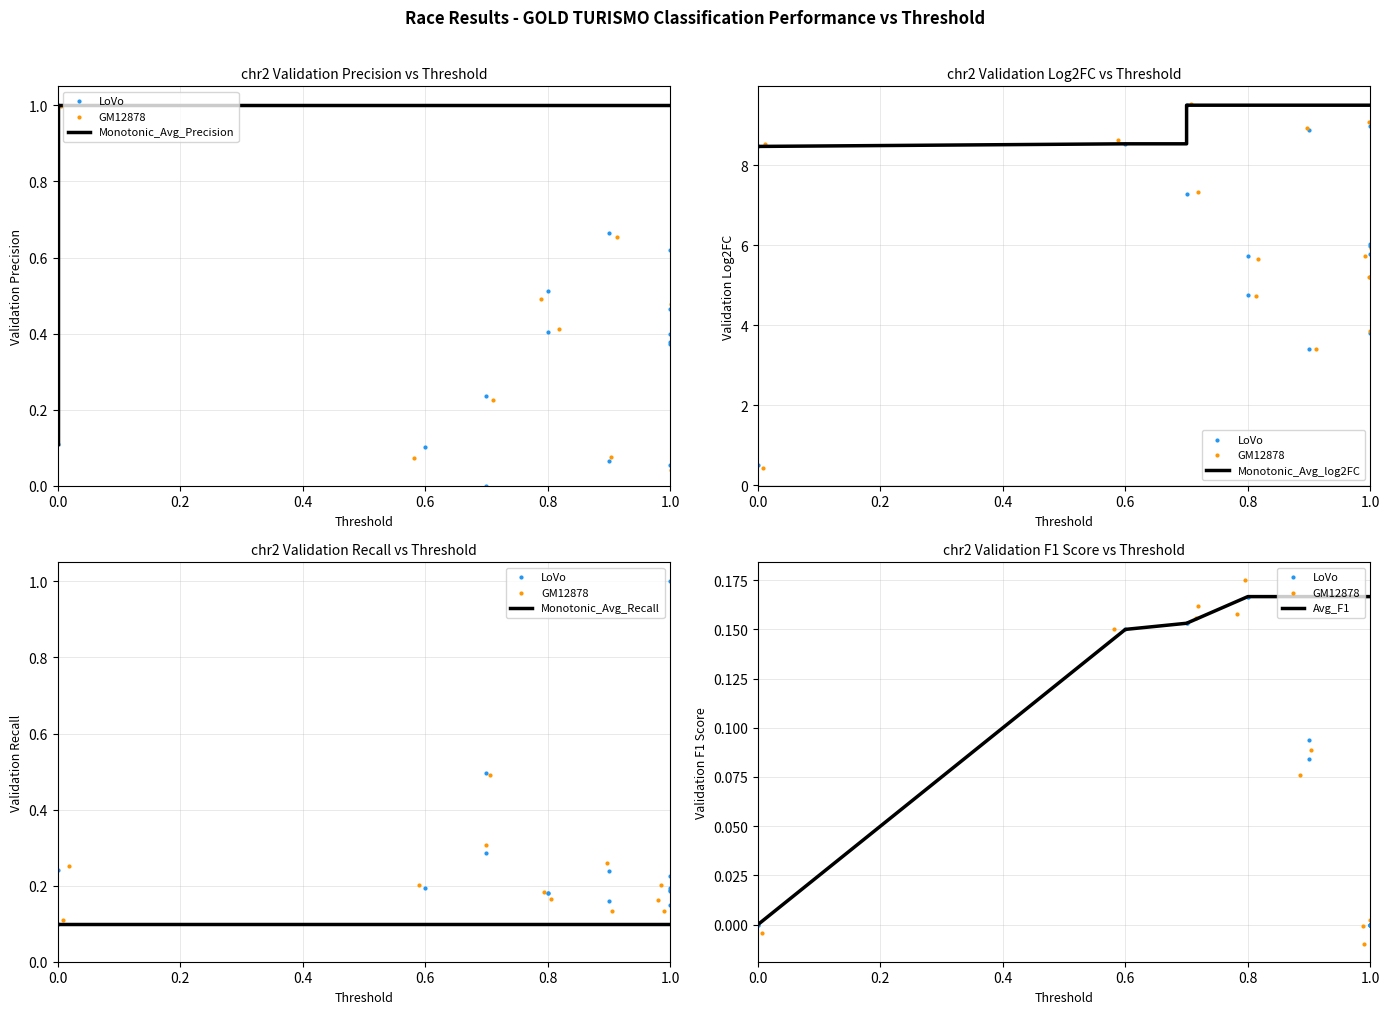

Which series has the widest spread of Y values?

Monotonic_Avg_log2FC